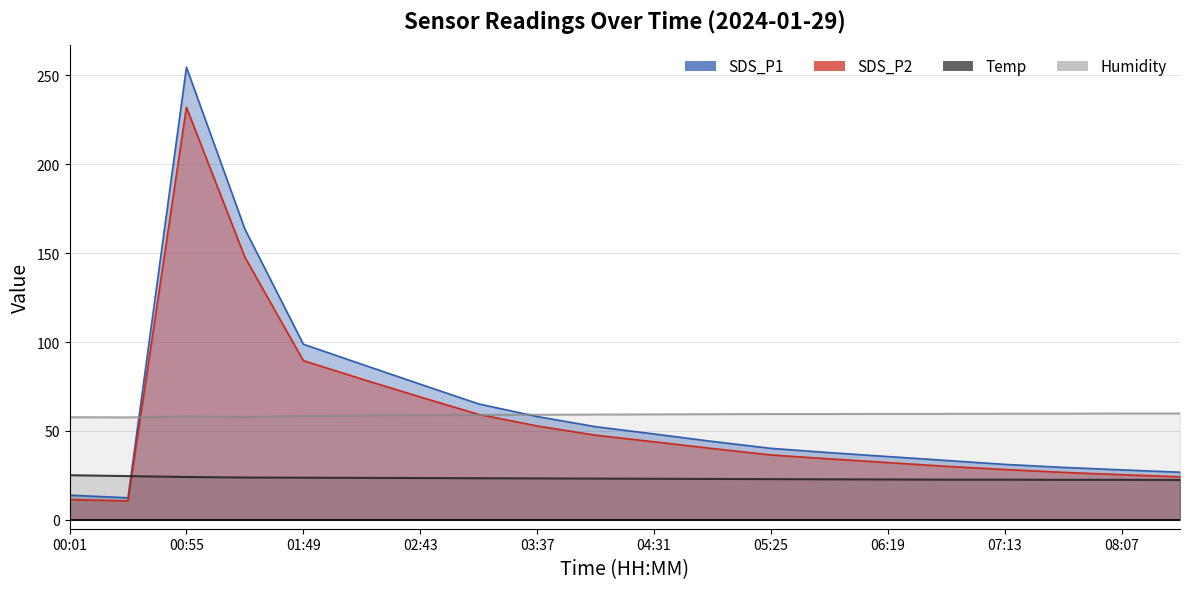

Reading left to right, what are all the values shown in this chart?

SDS_P1: 13.9	12.4	254.6	163.6	98.8	87.5	76.3	65.2	58.1	52.4	48.3	44.1	40.2	37.8	35.6	33.4	31.2	29.5	28.1	26.8
SDS_P2: 11.4	10.7	232.1	147.8	89.5	79.2	69.1	59.3	52.8	47.6	43.9	40.1	36.5	34.3	32.2	30.1	28.3	26.7	25.4	24.2
Temp: 25.1	24.6	24.1	23.8	23.7	23.6	23.5	23.4	23.3	23.2	23.1	23.0	22.9	22.8	22.7	22.6	22.6	22.5	22.5	22.4
Humidity: 57.7	57.6	58.2	57.9	58.4	58.6	58.8	59.0	59.1	59.2	59.3	59.4	59.5	59.5	59.6	59.6	59.7	59.7	59.8	59.8